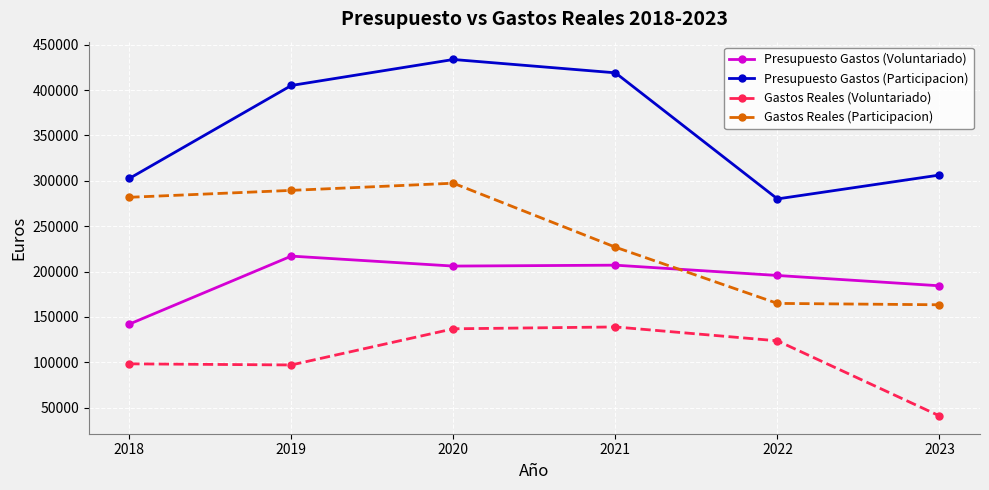

Rank the series by their maximum value, from lowest to highest.

Gastos Reales (Voluntariado), Presupuesto Gastos (Voluntariado), Gastos Reales (Participacion), Presupuesto Gastos (Participacion)